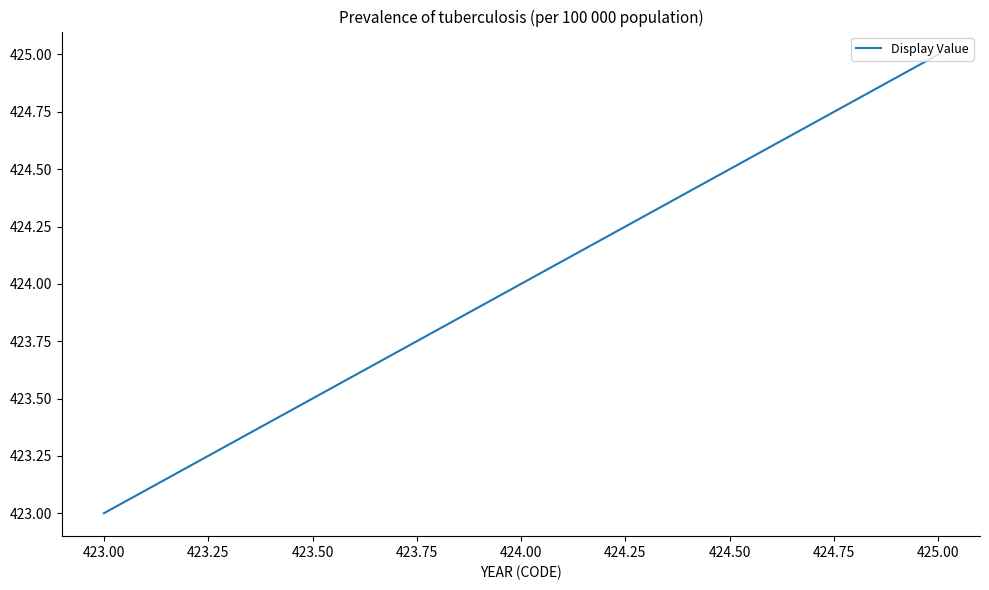

At which category does the chart reach its minimum across all series?

423.00